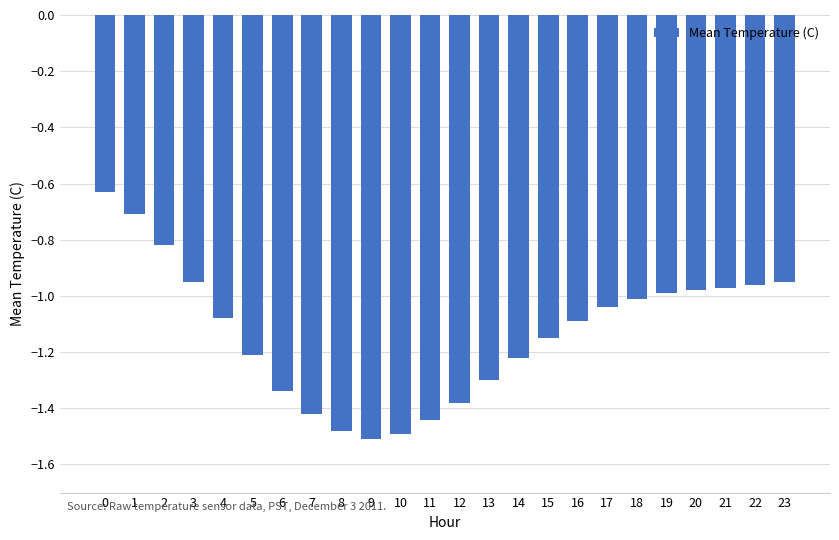

What is the difference between the maximum and minimum values?

0.9